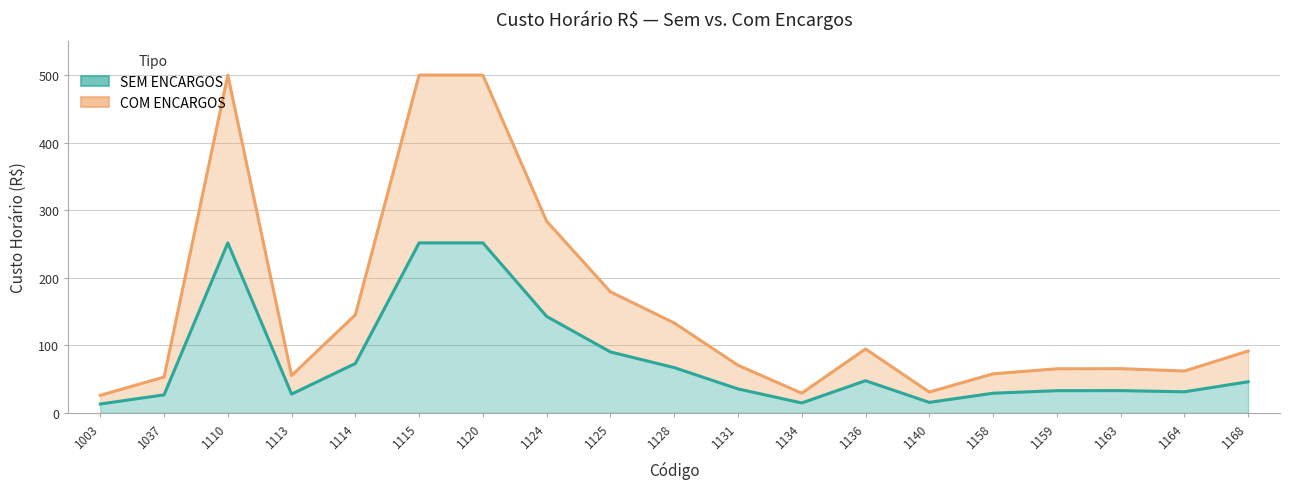

True or false: SEM ENCARGOS and COM ENCARGOS cross at least once.

False